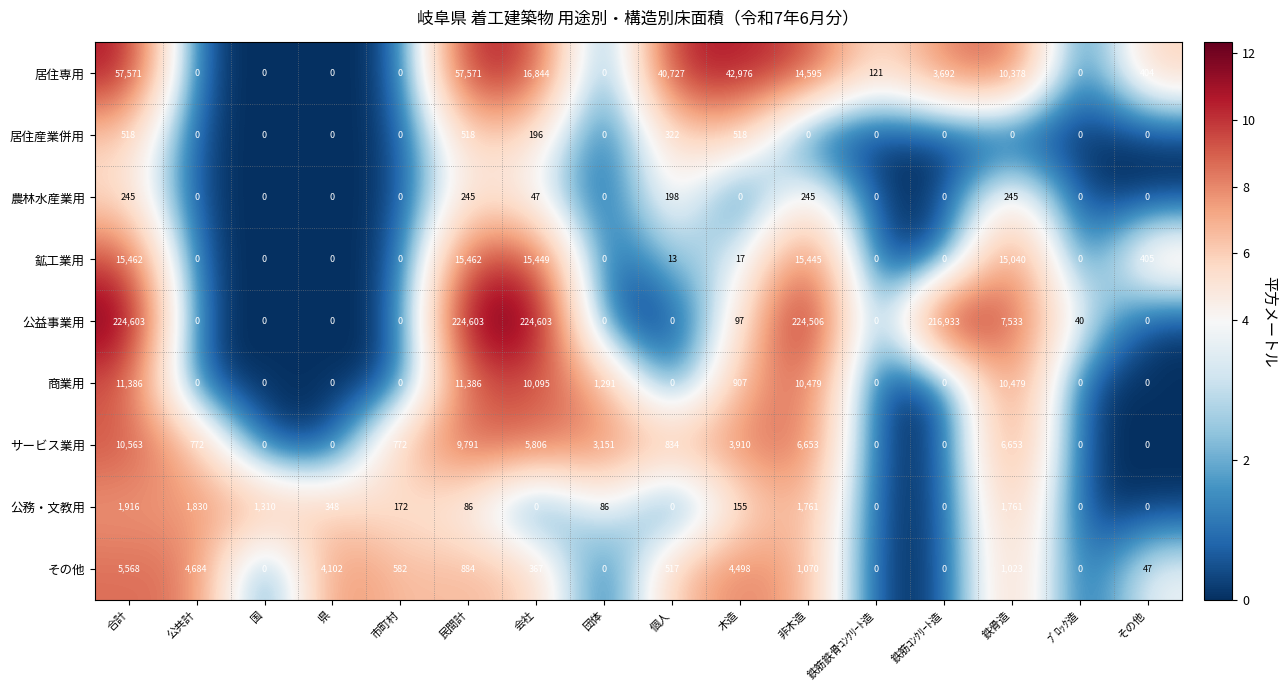

What is the sum of all 鉱工業用 values?

77293